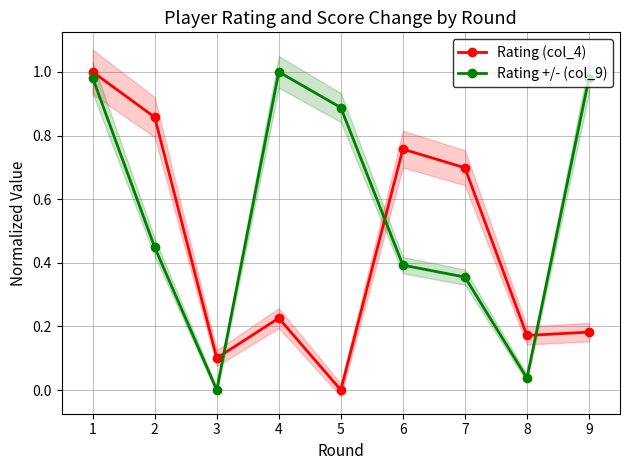

What is the approximate value of Rating +/- (col_9) at 5?

0.9